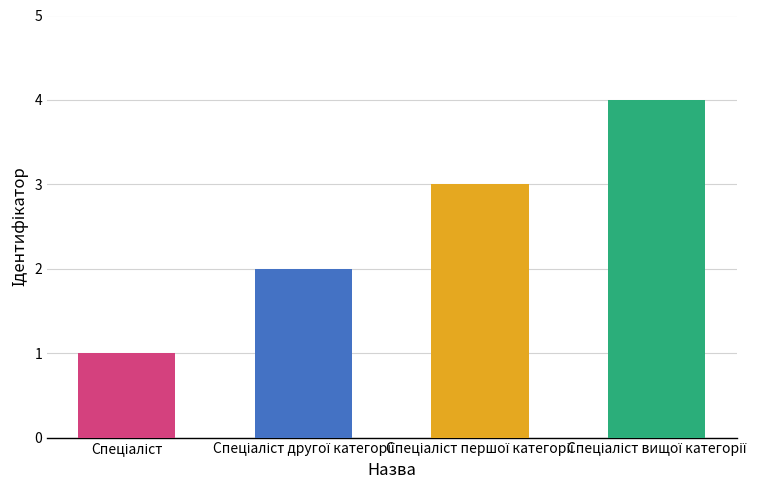

What is the maximum value shown in the chart?

4